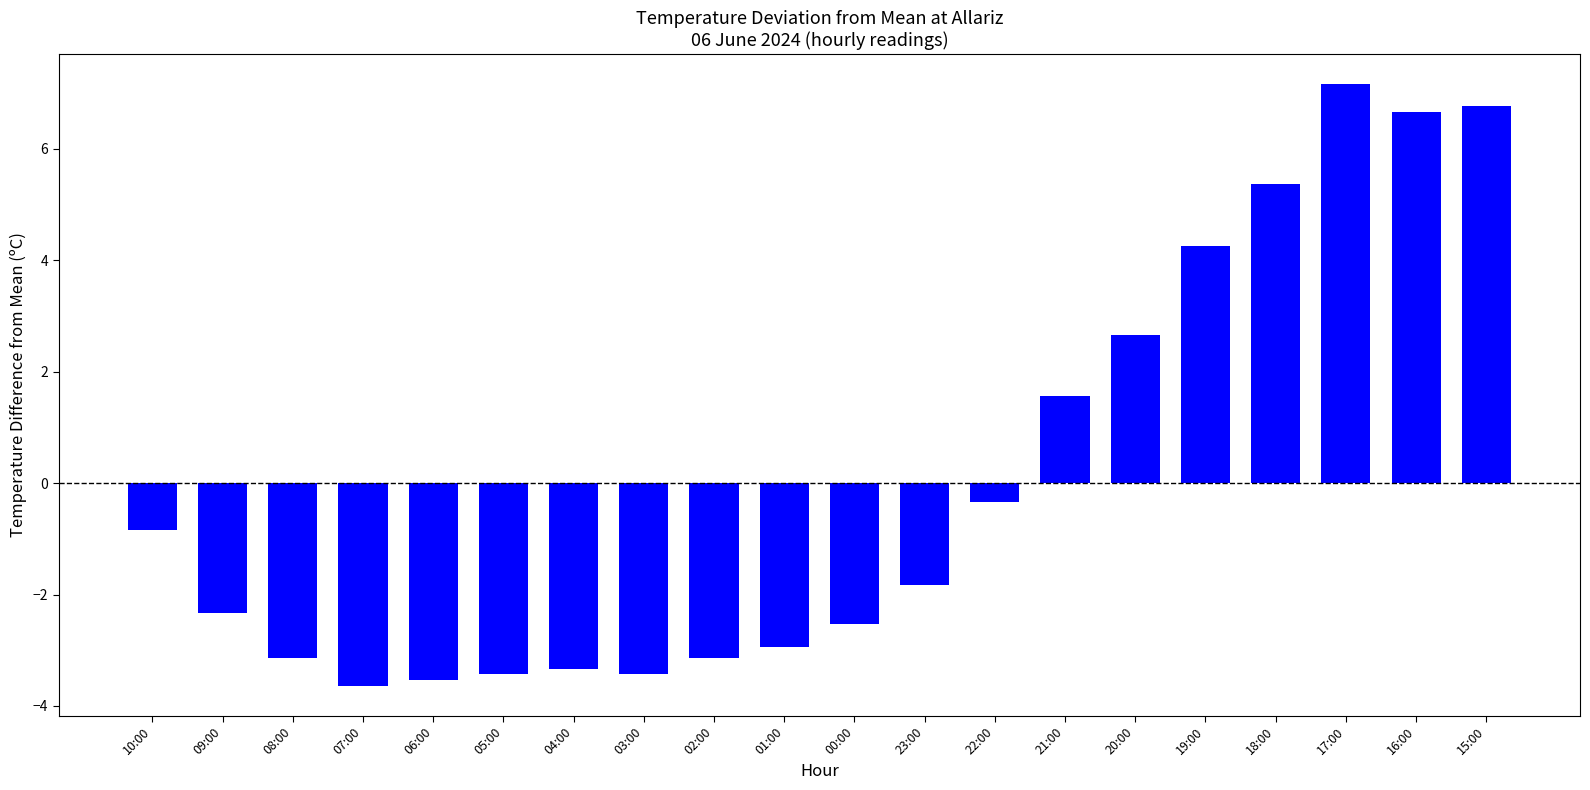

What is the difference between the maximum and minimum values?

10.8